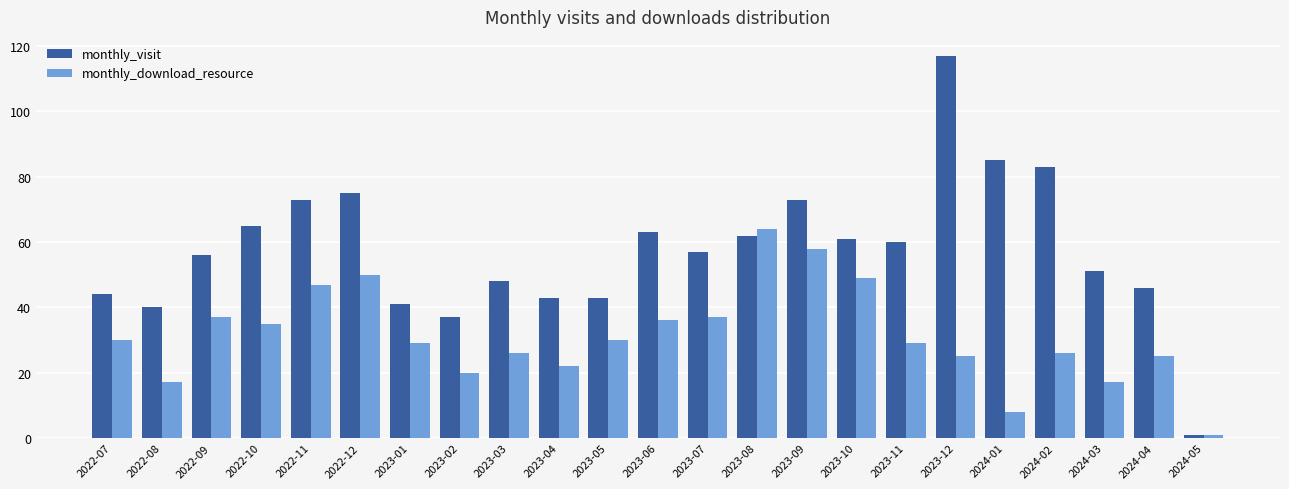

How many bars are there in total?

46